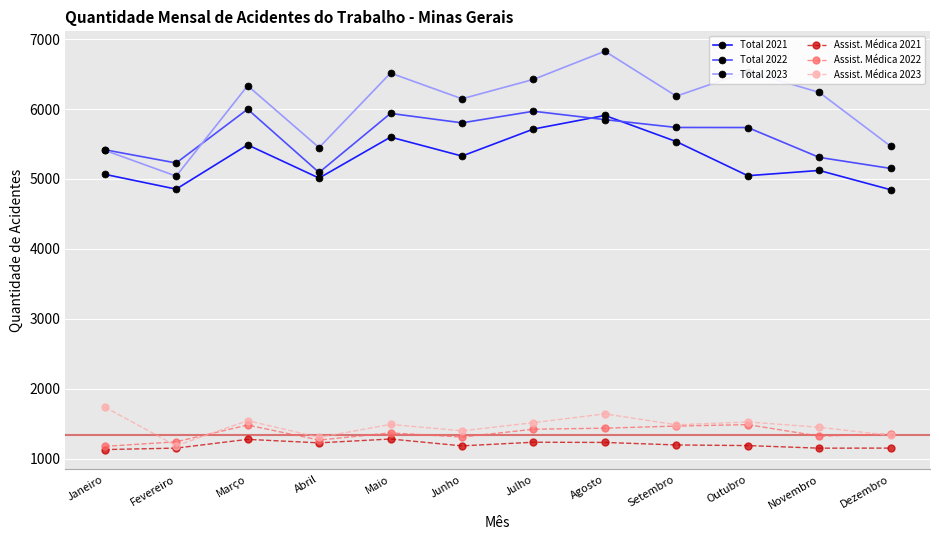

What is the average value of the Total 2023 series?

6048